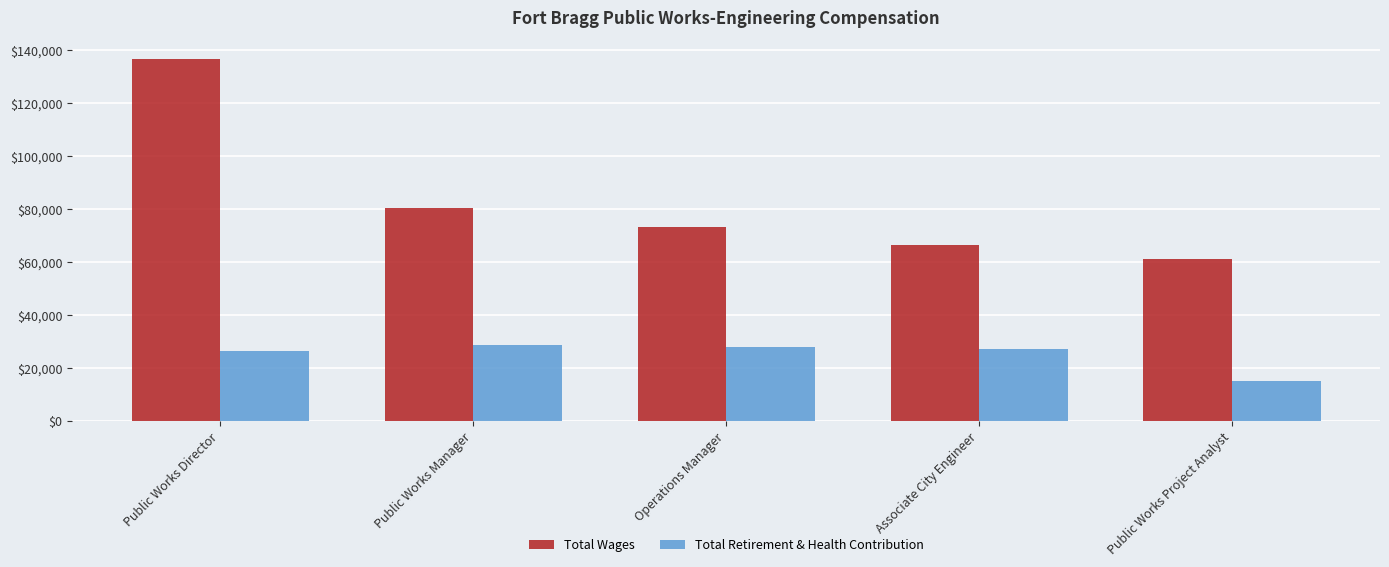

Is it true that Total Retirement & Health Contribution equals 28075 at Operations Manager?

True